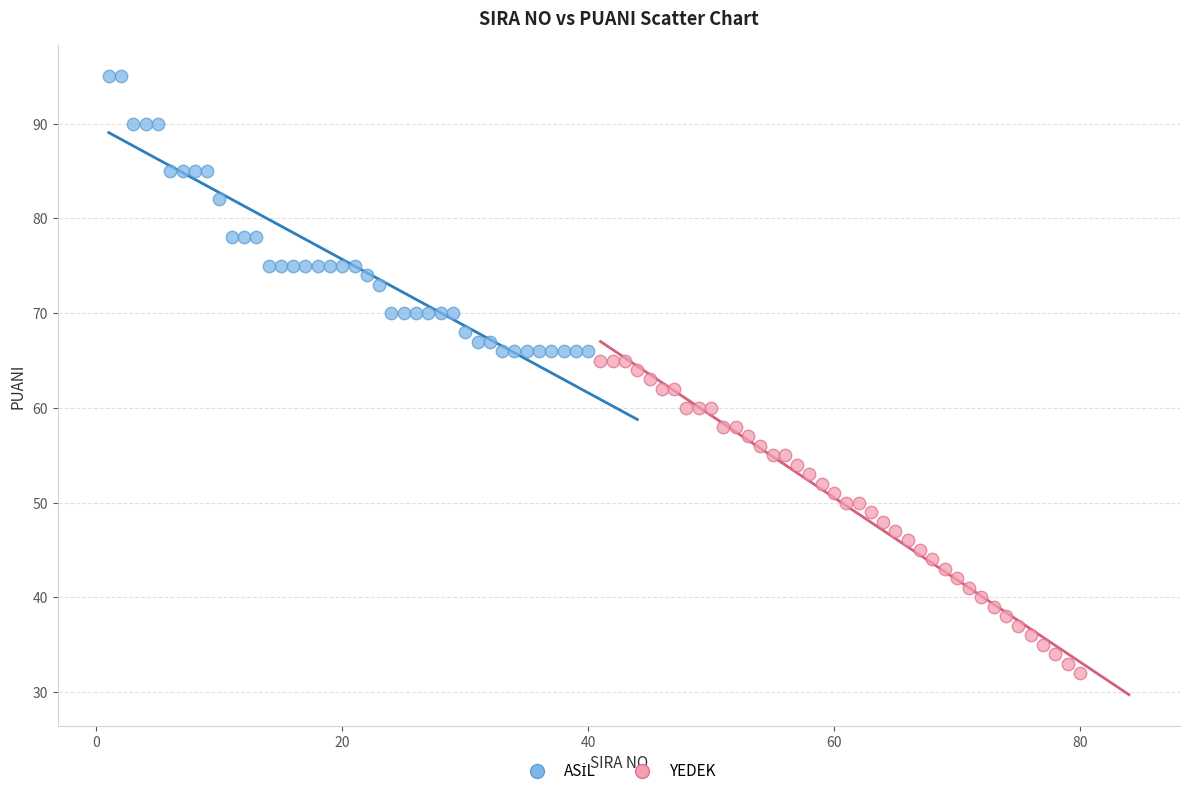

Which series has the largest Y range (max minus min)?

YEDEK